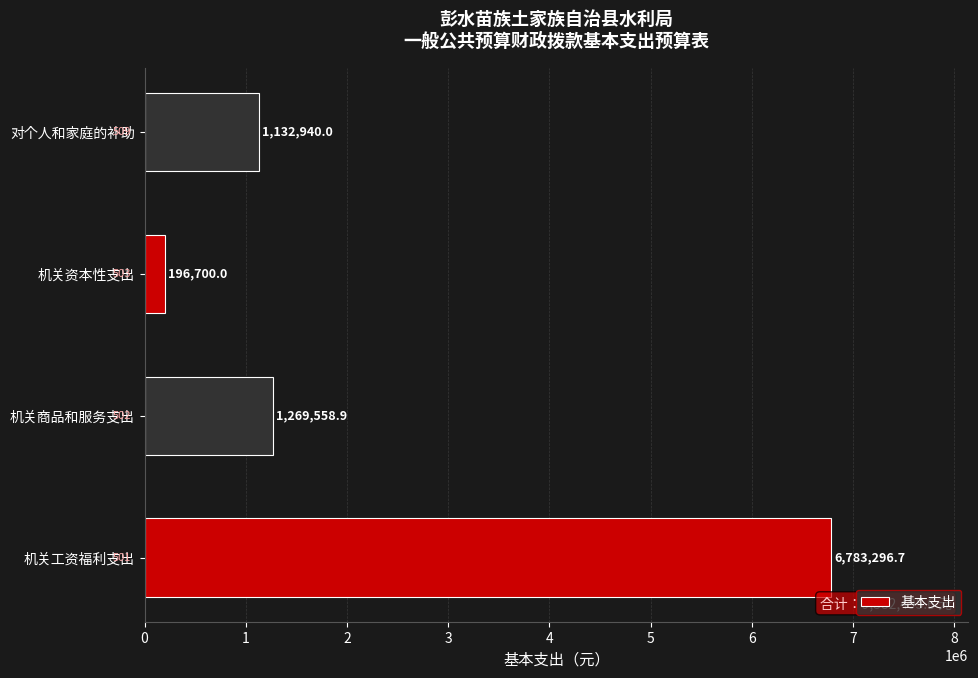

What value does the data have at 机关商品和服务支出?

1269558.9